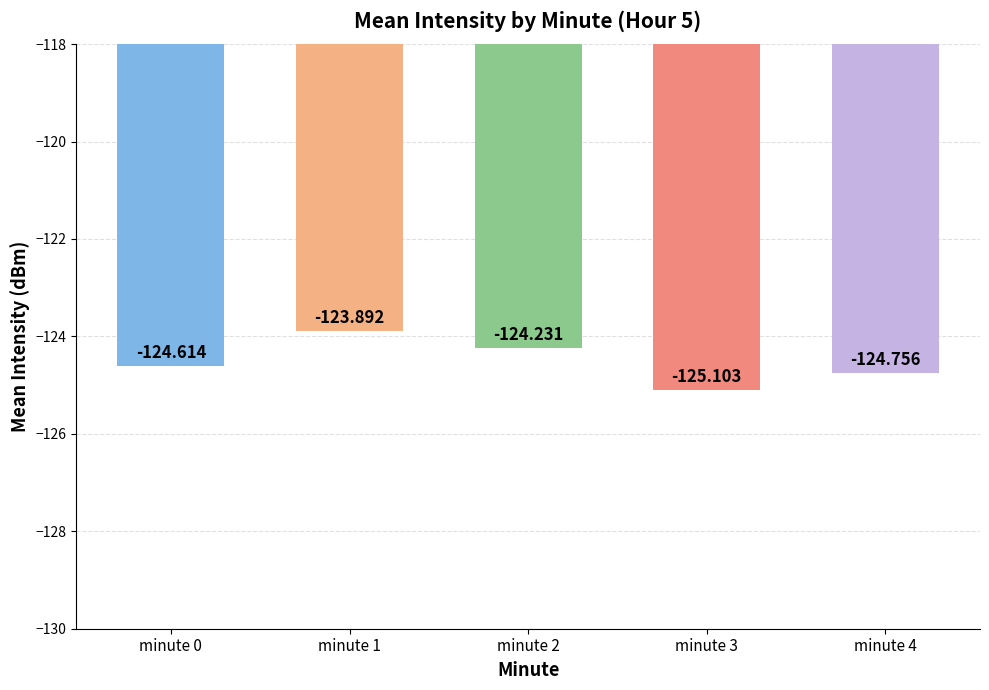

What is the change in value from minute 1 to minute 2?

-0.3